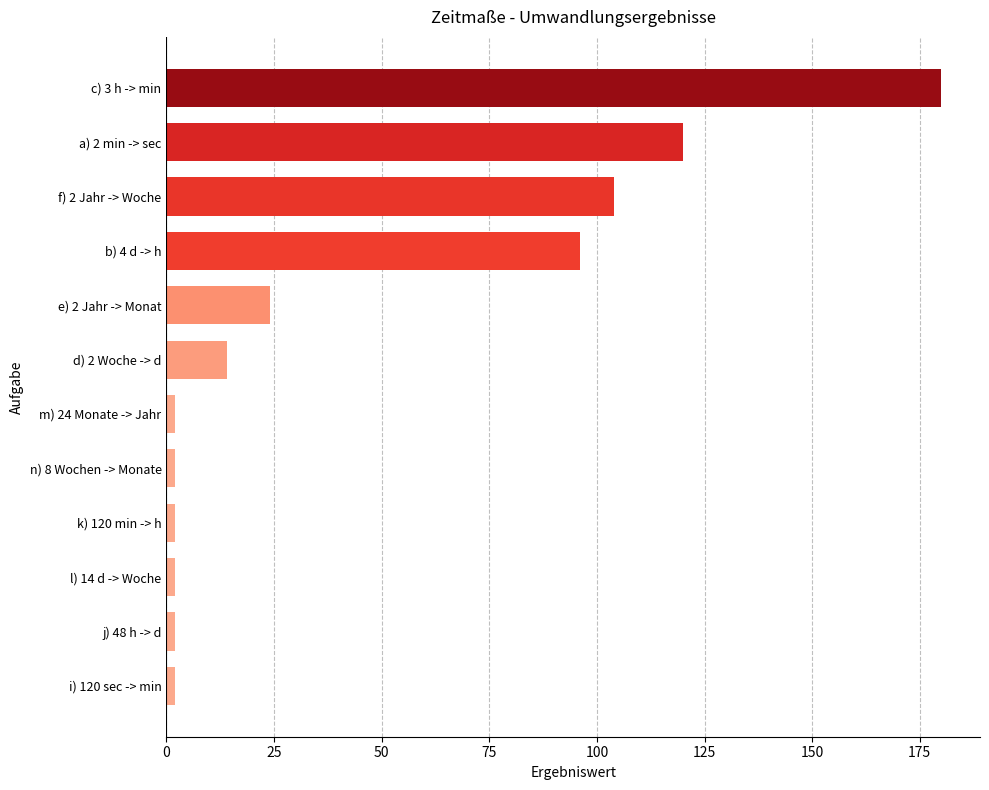

Which has a higher value, f) 2 Jahr -> Woche or b) 4 d -> h?

f) 2 Jahr -> Woche